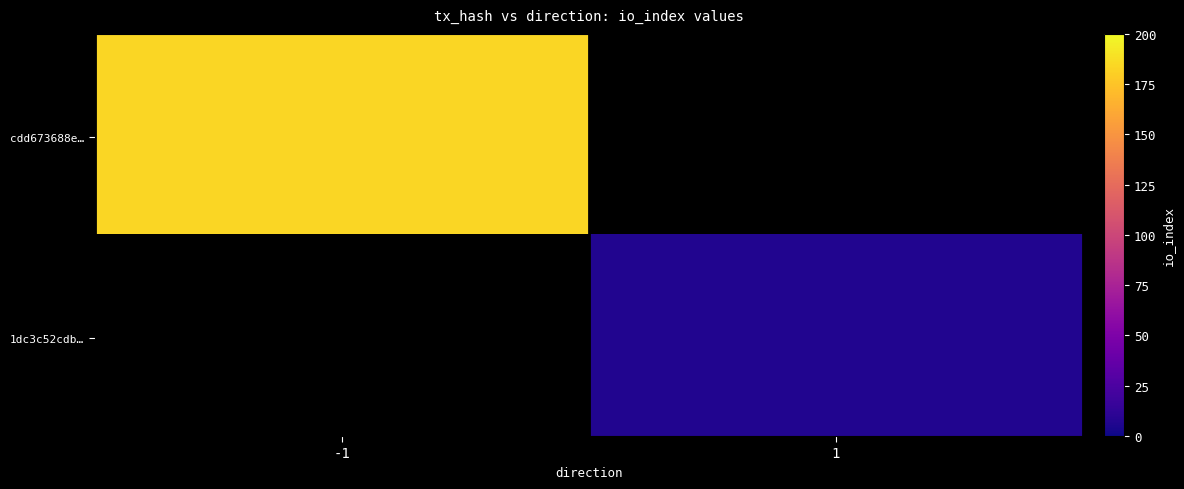

What is the difference between the highest and lowest values at io_index?

177